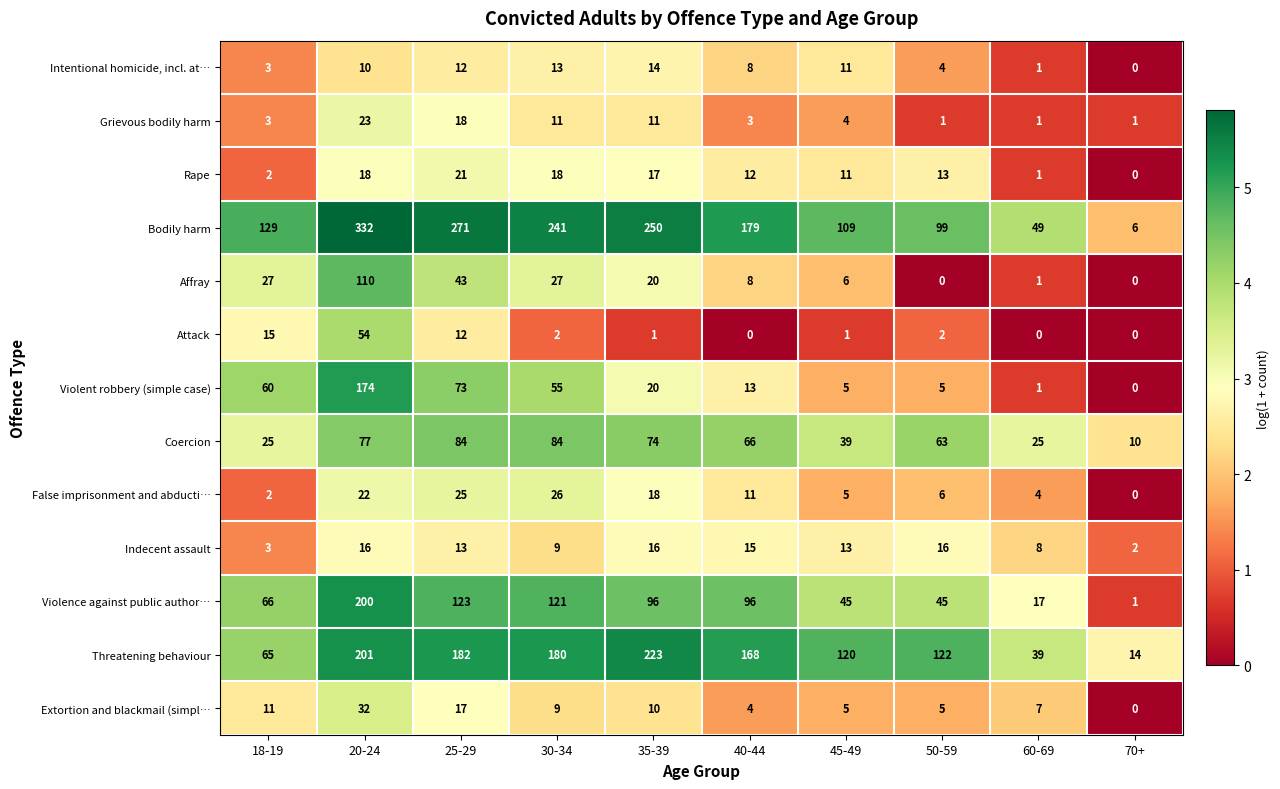

List the series in order of their peak value, lowest first.

Intentional homicide, incl. at…, Indecent assault, Rape, Grievous bodily harm, False imprisonment and abducti…, Extortion and blackmail (simpl…, Attack, Coercion, Affray, Violent robbery (simple case), Violence against public author…, Threatening behaviour, Bodily harm